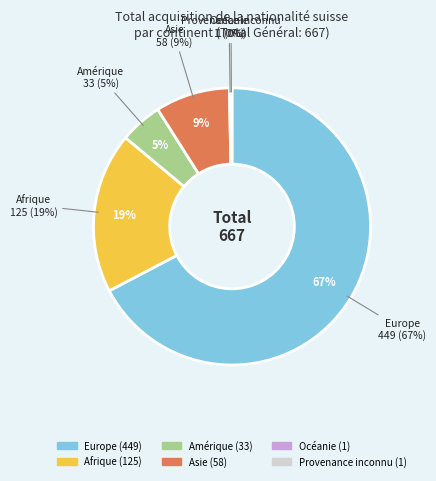

Count the number of slices in the pie.

6